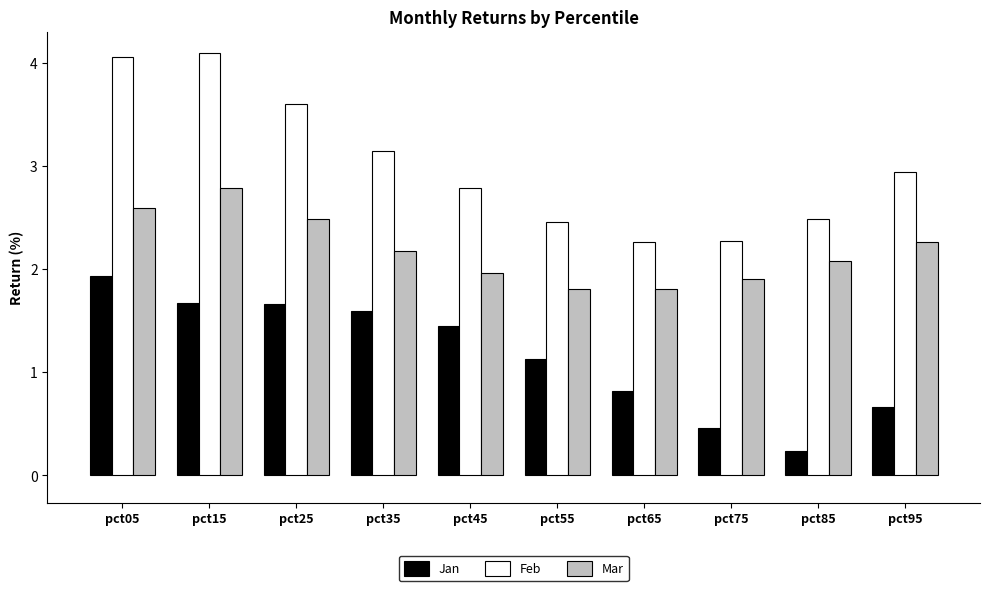

At how many categories does at least one series exceed 1?

10